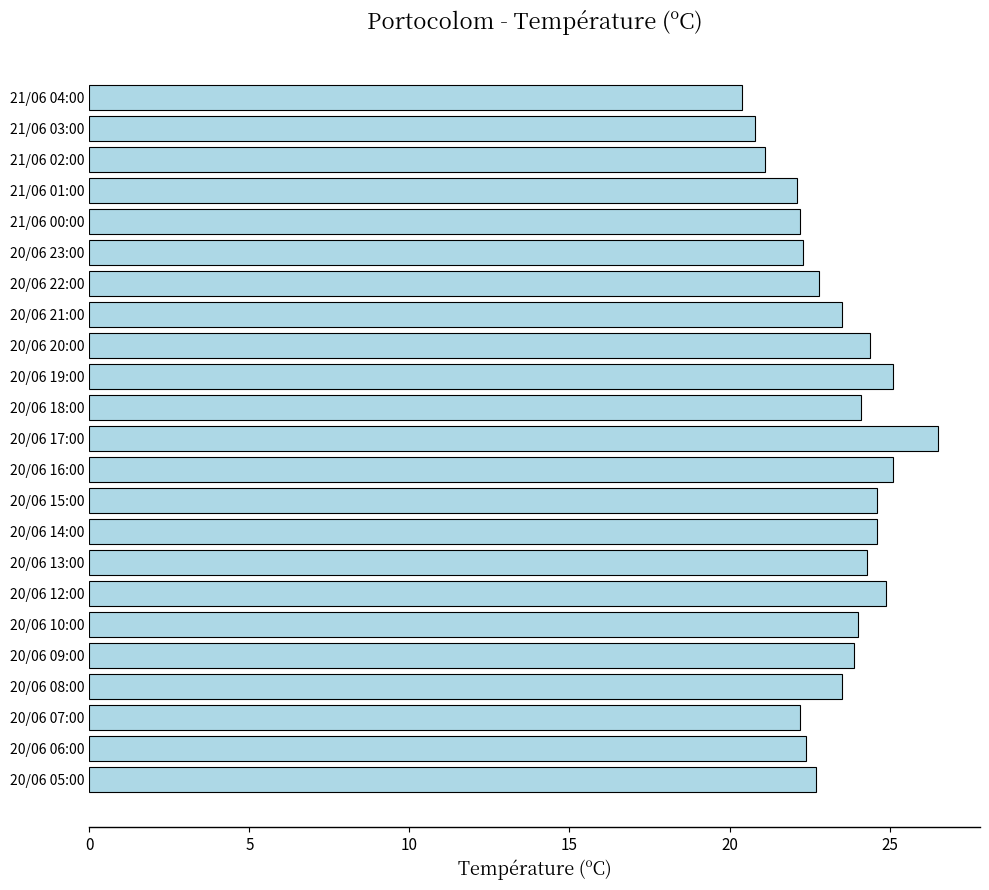

What is the difference between the maximum and minimum values?

6.1